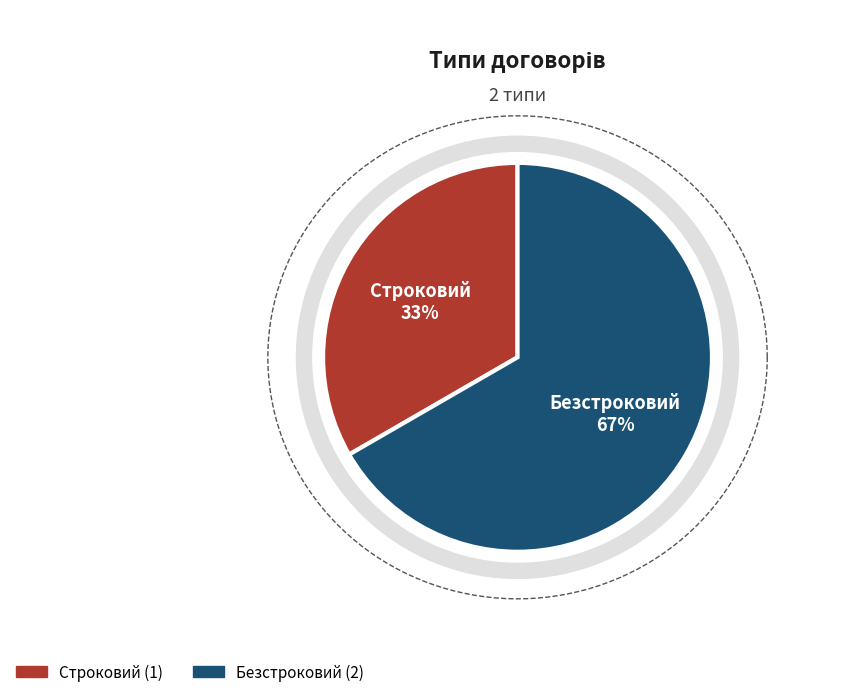

True or false: Строковий accounts for 40% of the total.

False